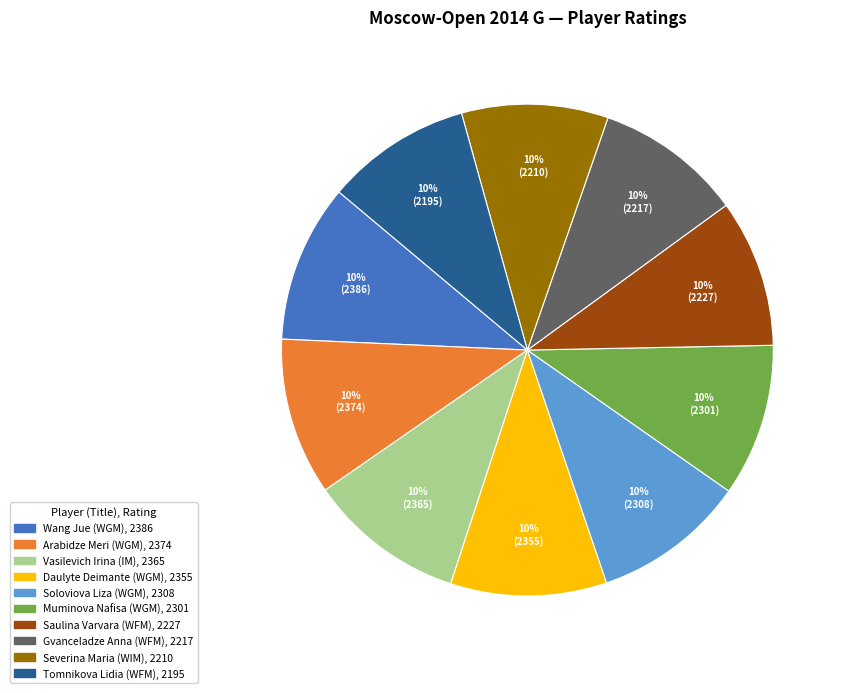

To the nearest percent, what is the combined percentage of Soloviova Liza (WGM) and Saulina Varvara (WFM)?

20%